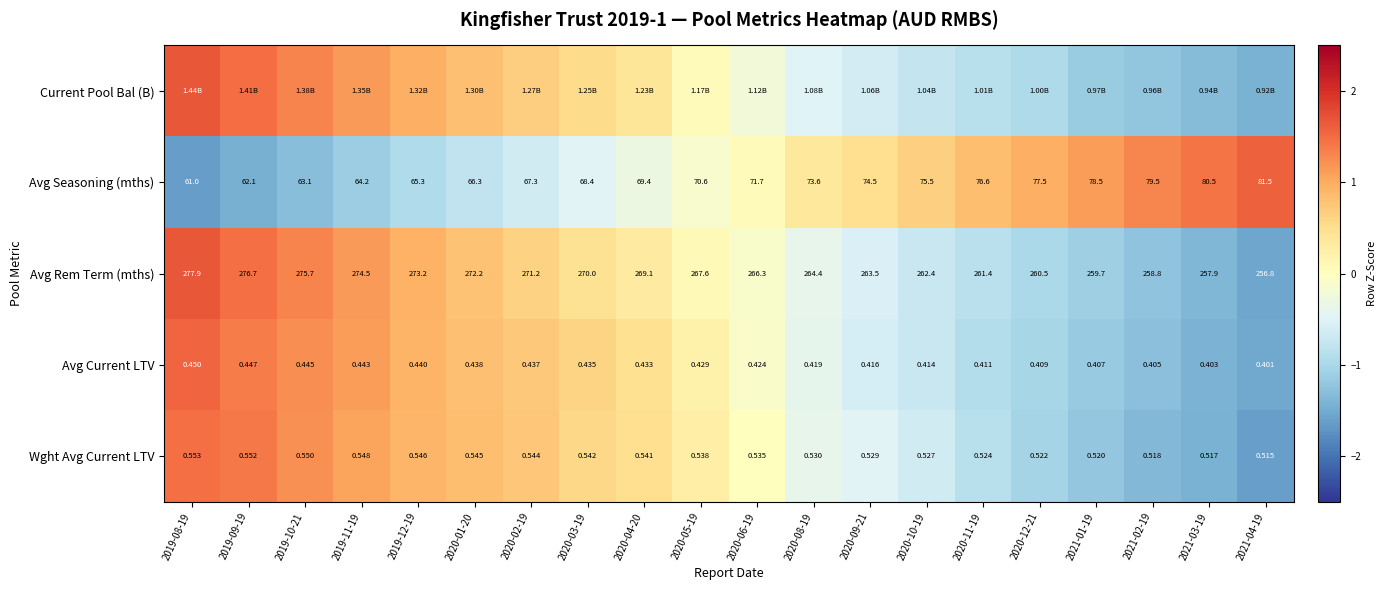

Which has a higher value, 2020-09-21 or 2019-10-21?

2019-10-21